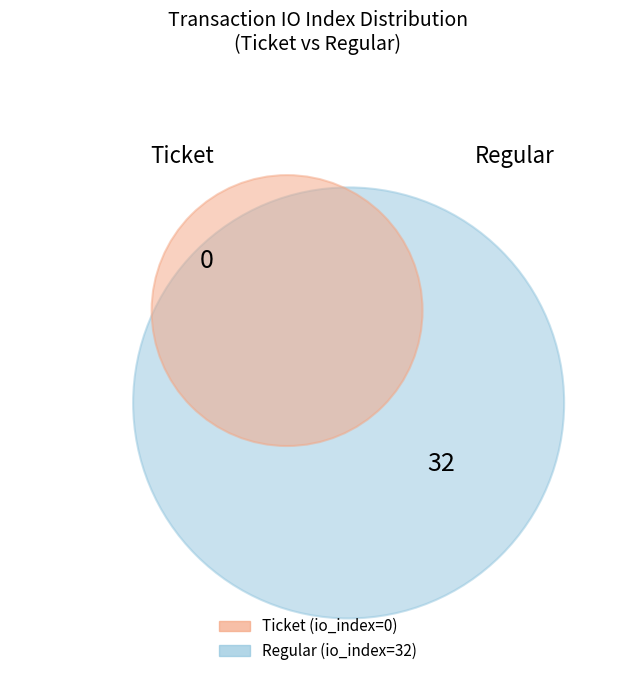

To the nearest percent, what is the average slice percentage?

50%